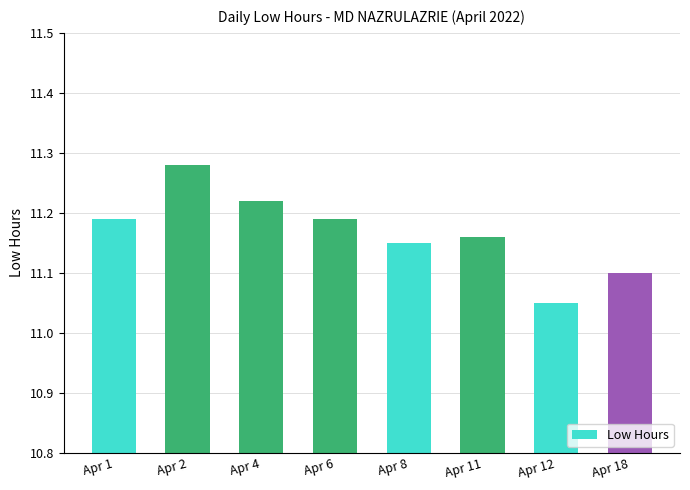

Count the number of data series in this chart.

1